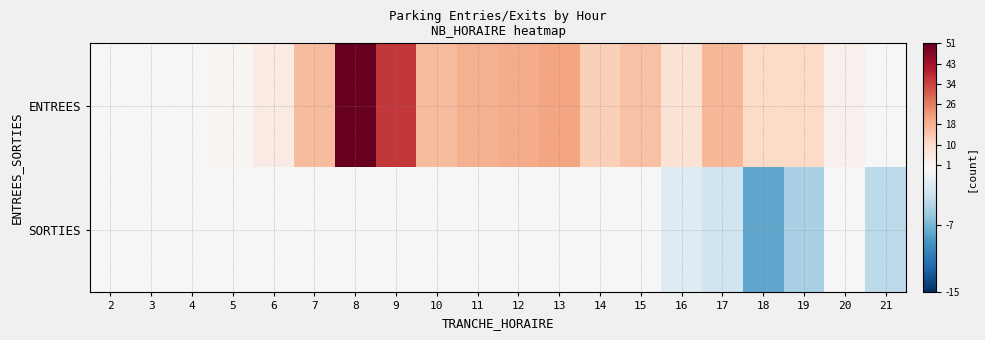

Between 12 and 17, which series saw the biggest shift?

SORTIES